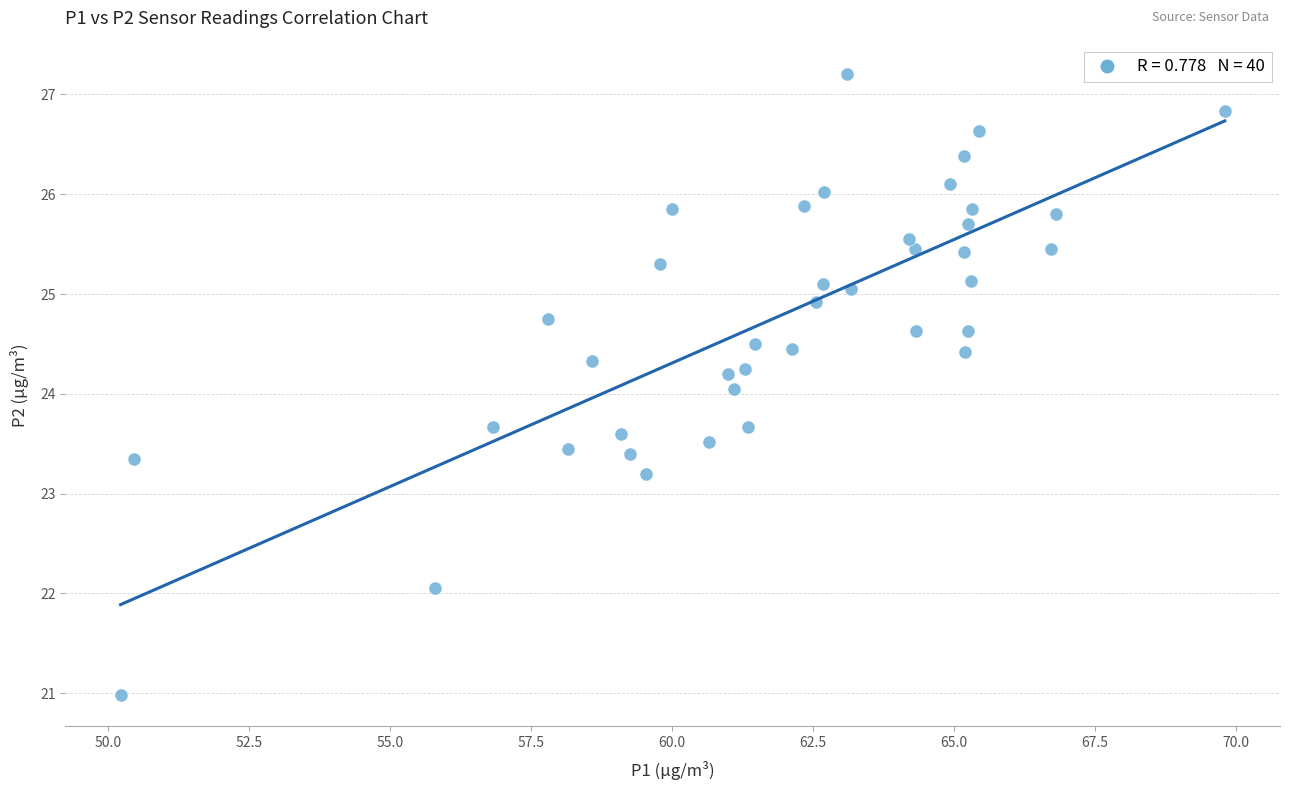

What is the range of Y values (max minus min)?

6.2